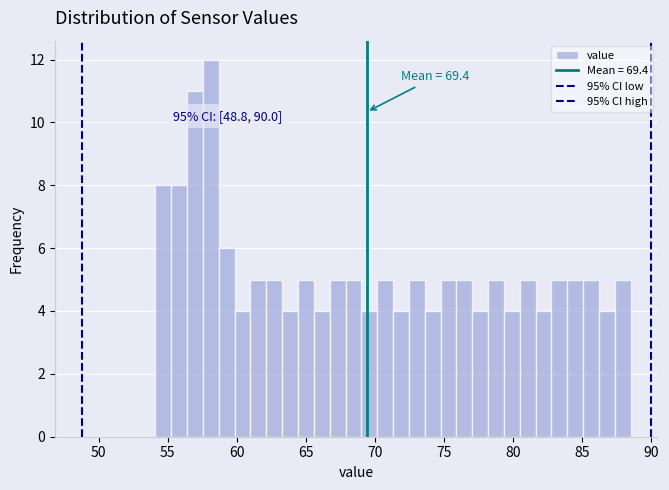

Around what value on the x-axis is the tallest bar? Give the approximate position of its centre, as read against the axis.

58.0